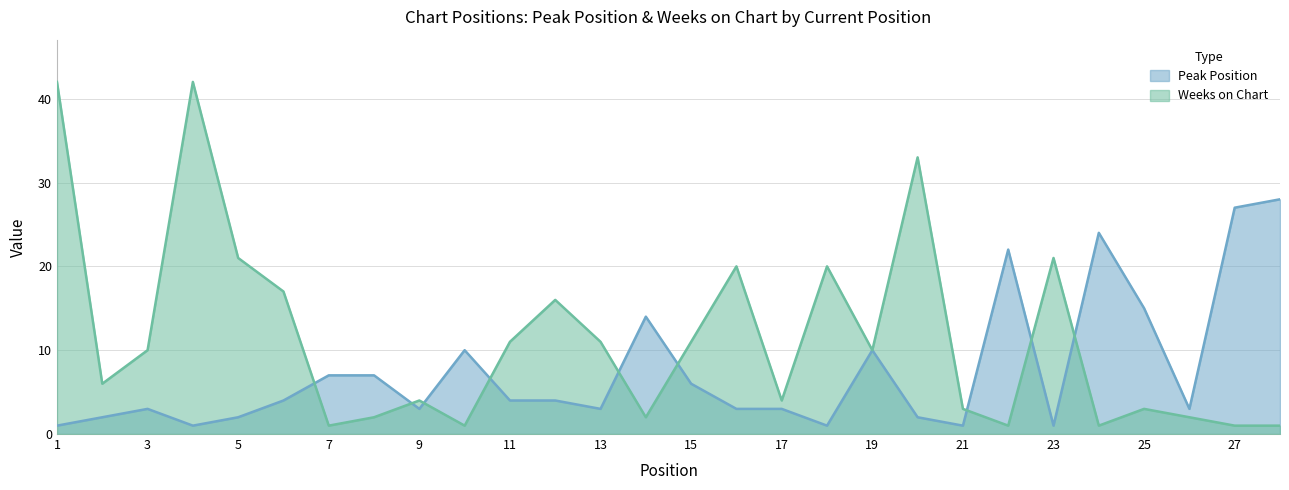

Where is Weeks on Chart nearest to the value 21?

5